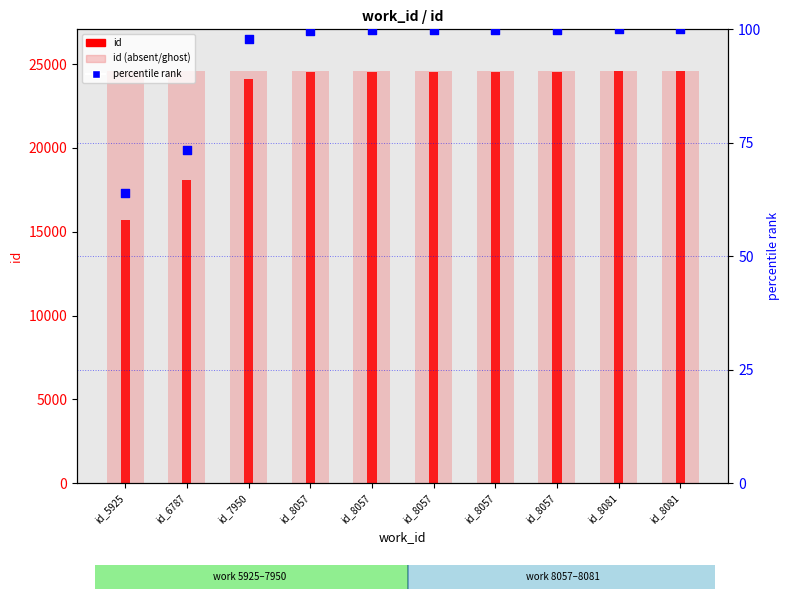

What is the total value across all series at id_8057?

49261.7